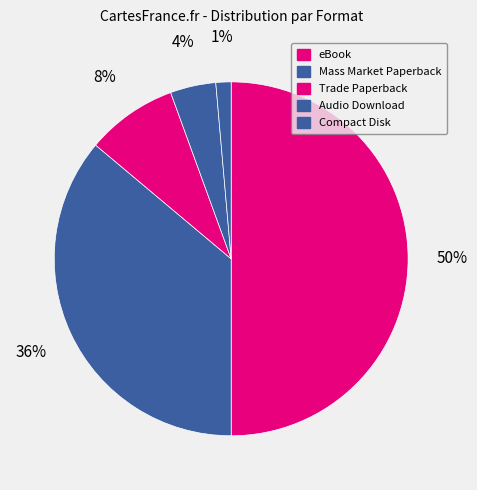

To the nearest percent, what portion does Trade Paperback represent?

8%